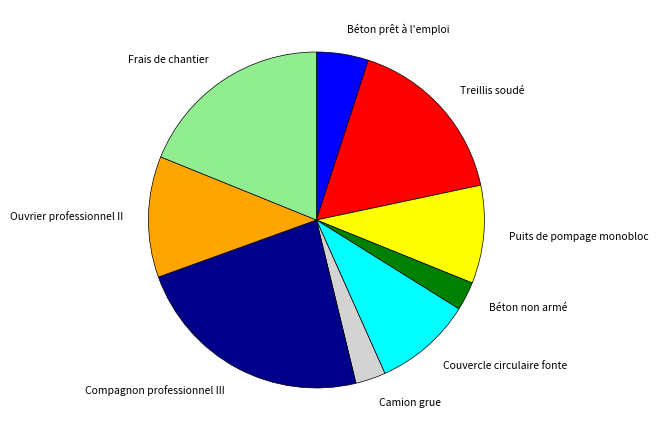

Does Frais de chantier represent more than half of the total?

No